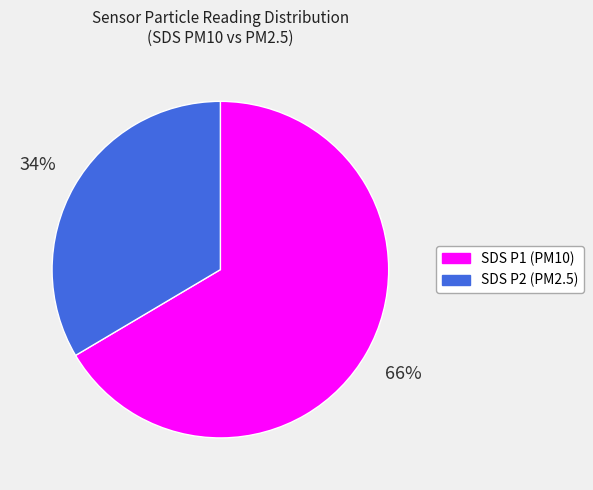

To the nearest percent, what percentage of the pie is SDS P1 (PM10)?

66%